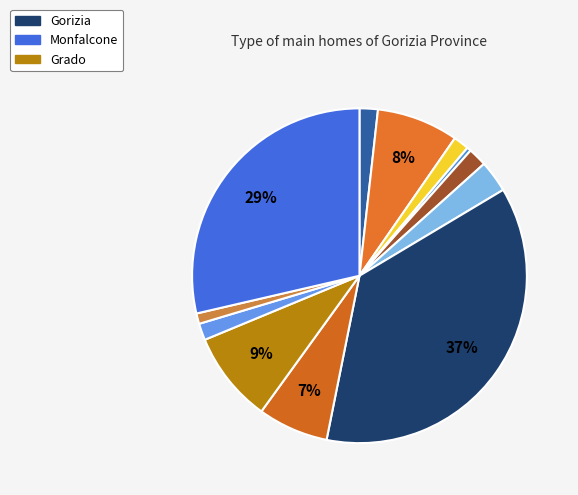

Which slice is the largest?

Gorizia